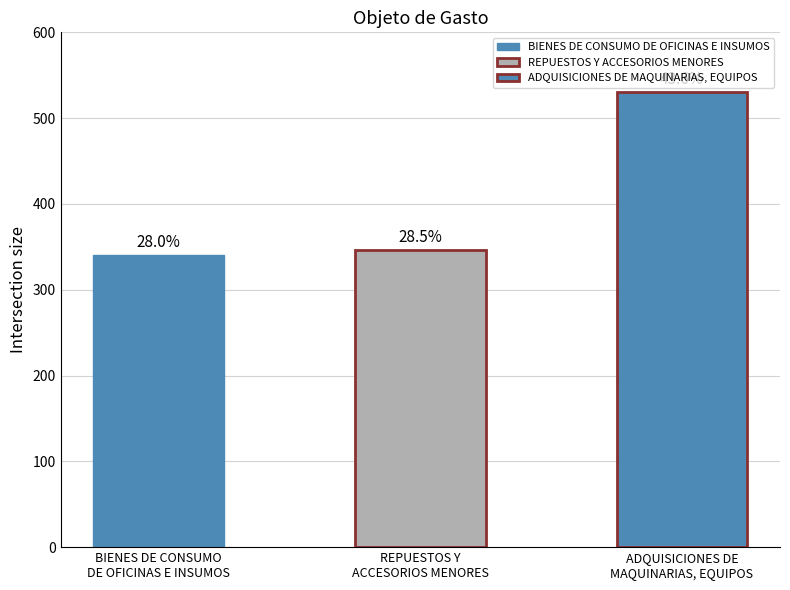

Are the bars horizontal?

No